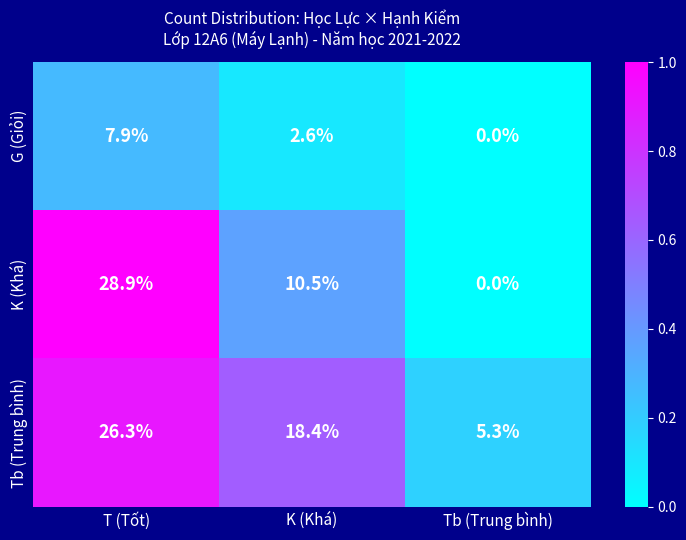

How many categories are shown in the chart?

3